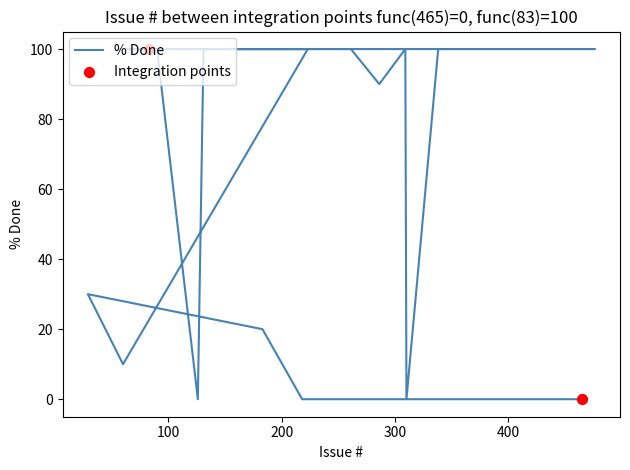

Which has a higher value, 134 or 135?

134